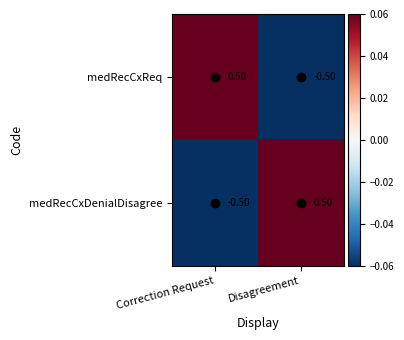

What is the spread (max minus min) of values at Correction Request?

1.0